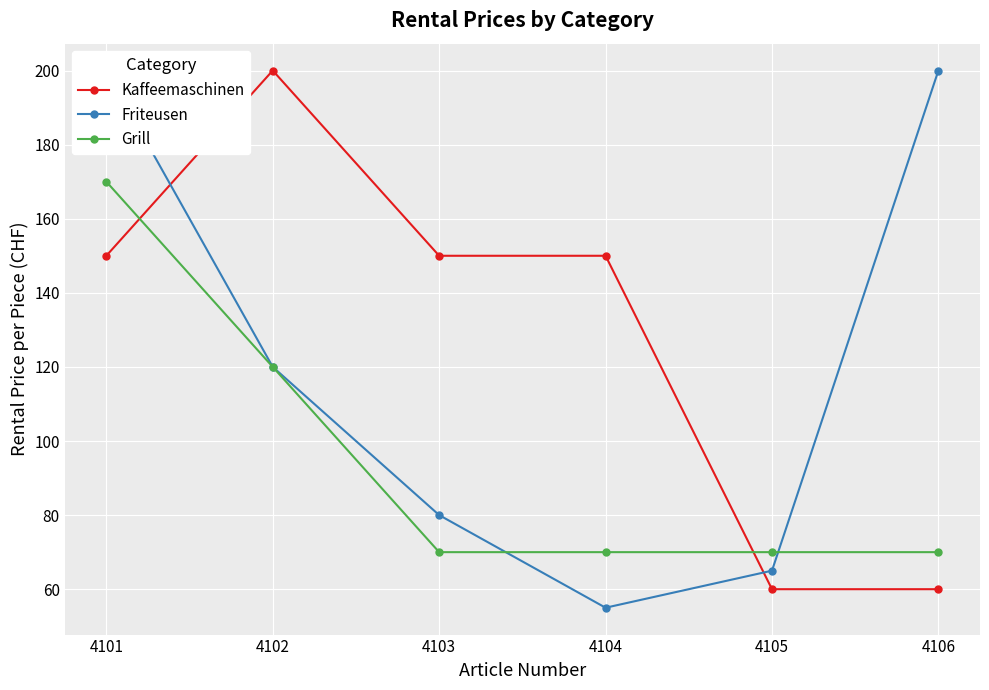

How many intersections are there between Friteusen and Kaffeemaschinen?

2